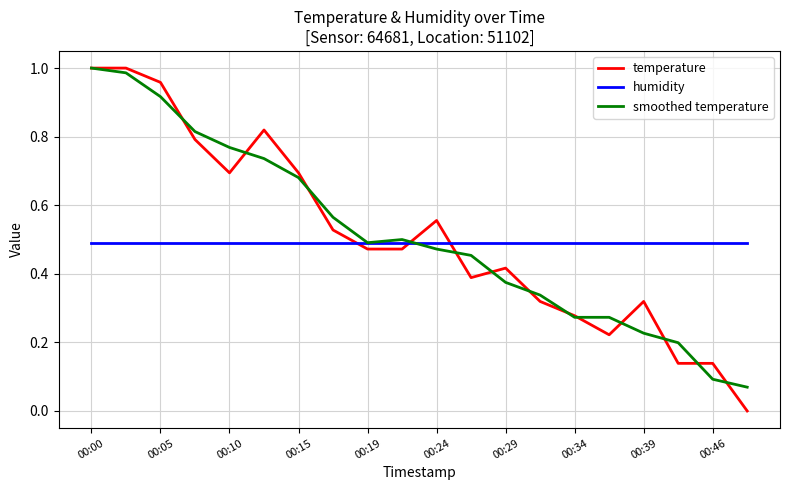

Which series has the widest spread of values?

temperature